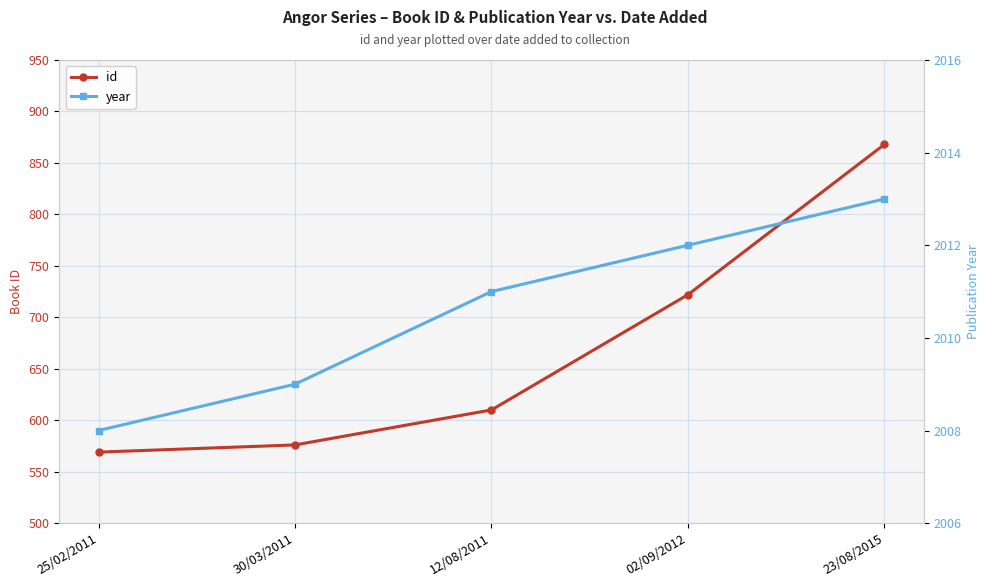

What is the total value across all series at 25/02/2011?

2577